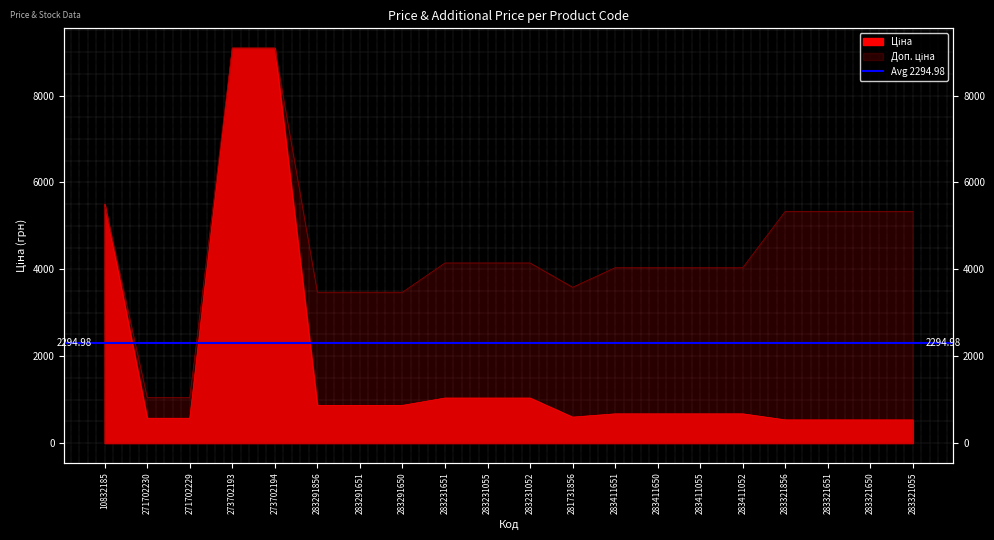

Where is Доп. ціна nearest to the value 5070?

283321856